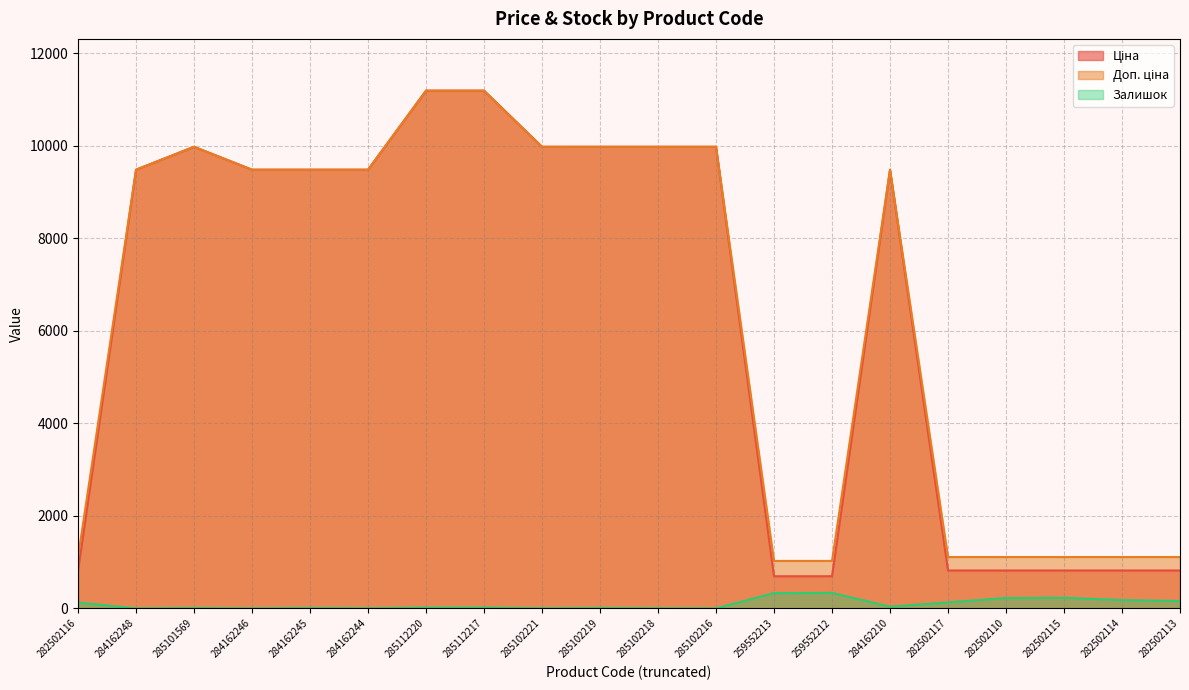

Where is the first local maximum for Ціна?

285101569